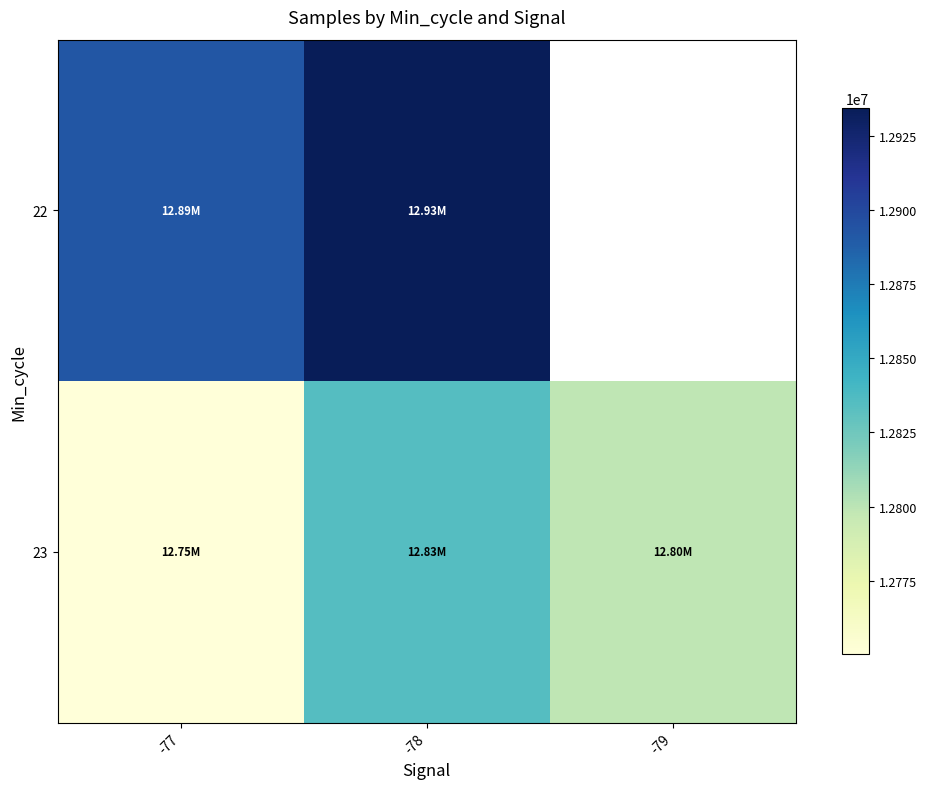

Rank the categories by 23 value from highest to lowest.

-78, -79, -77